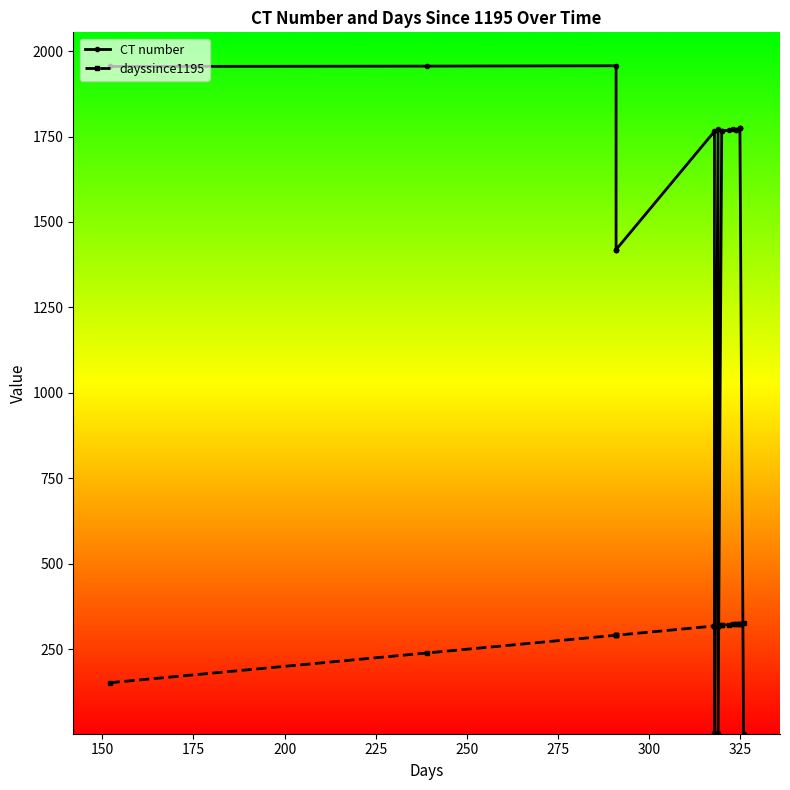

Which series has the widest spread of values?

CT number